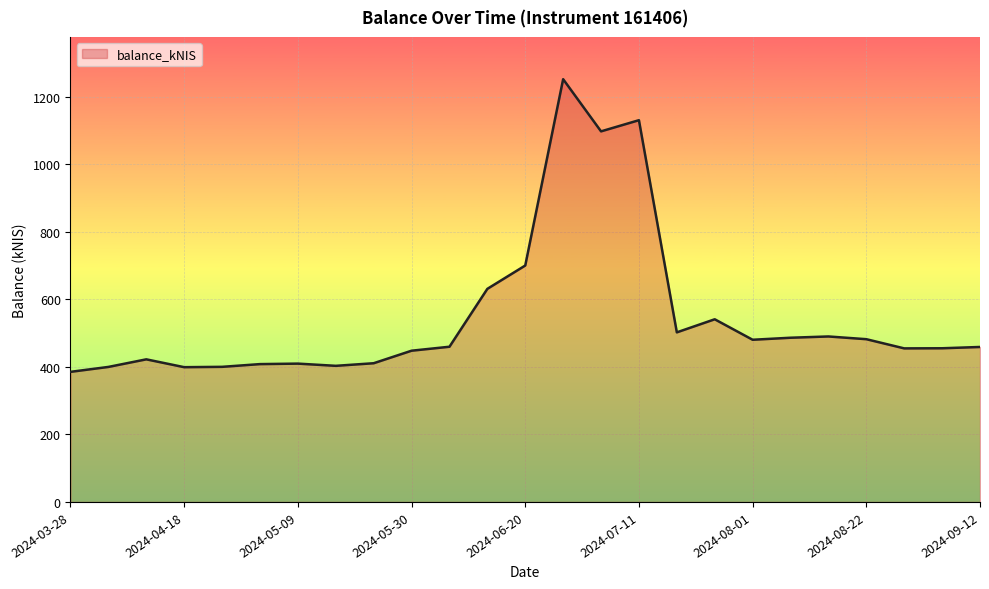

What is the minimum value shown in the chart?

385.2